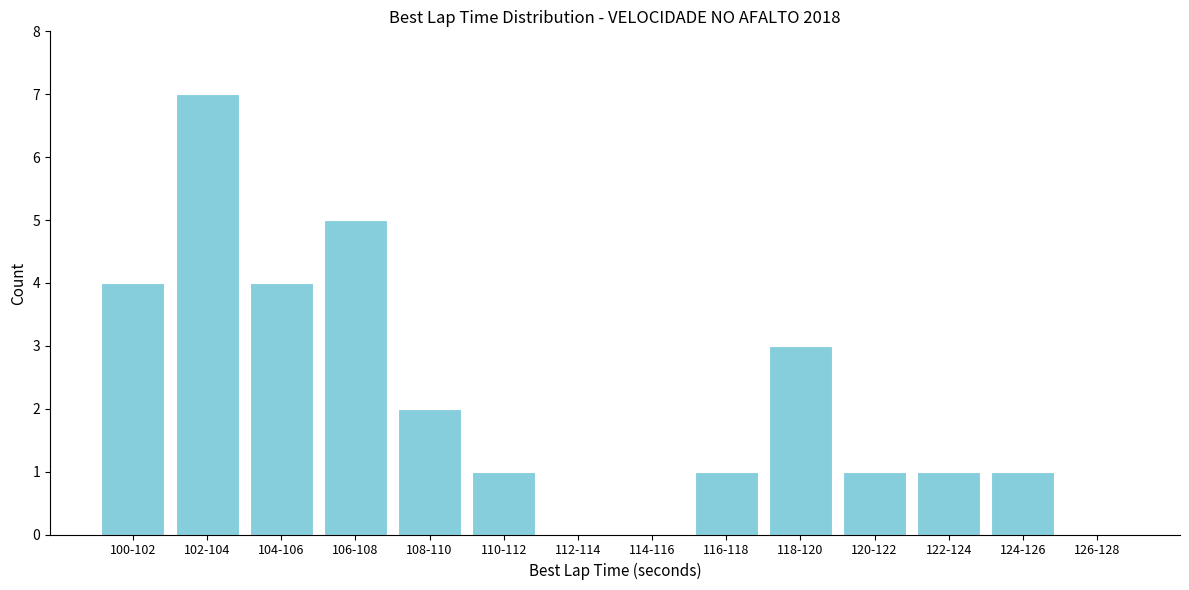

Reading left to right, extract all data points from this chart.

100-102=4	102-104=7	104-106=4	106-108=5	108-110=2	110-112=1	112-114=0	114-116=0	116-118=1	118-120=3	120-122=1	122-124=1	124-126=1	126-128=0